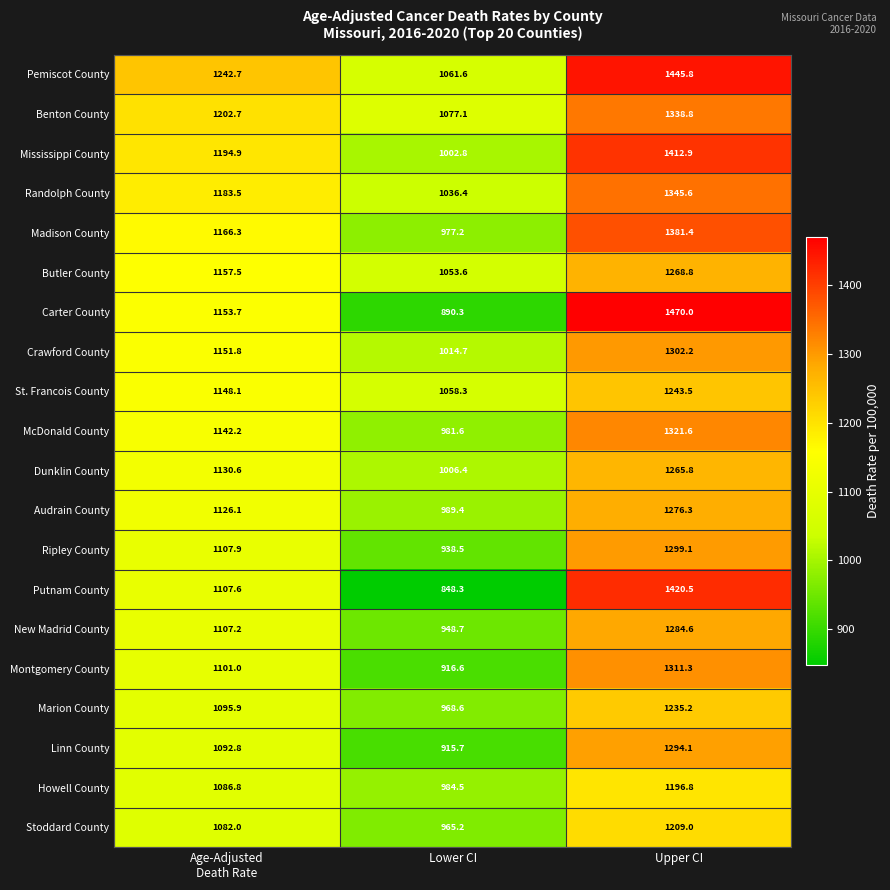

Which series has the largest range (max minus min)?

Carter County